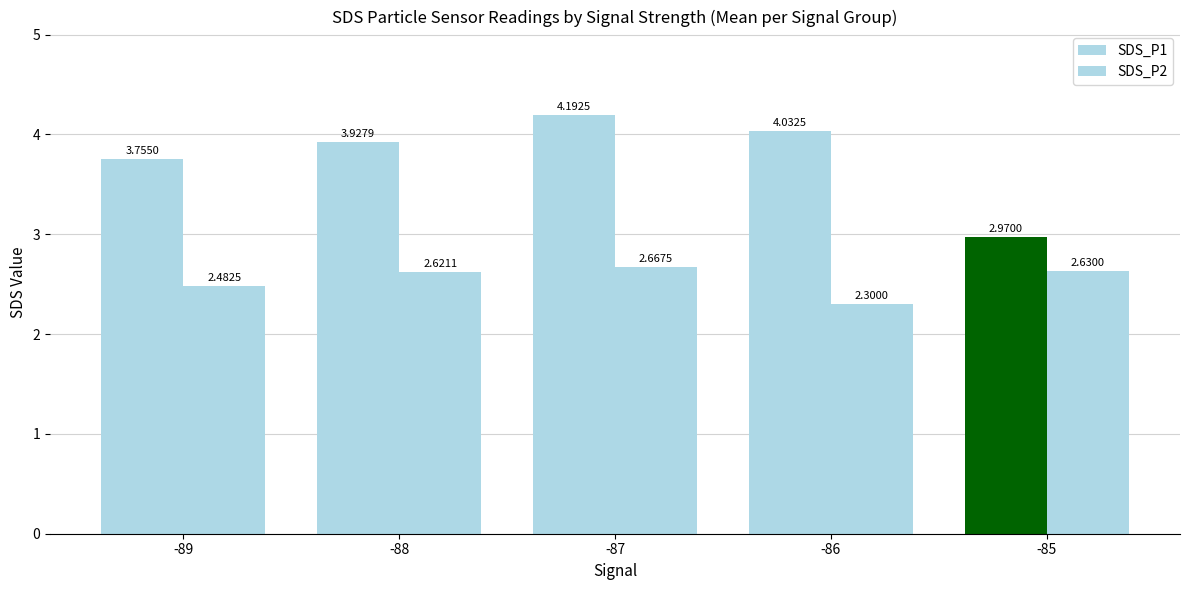

The SDS_P1 series shows 2.3 at -89. True or false?

False